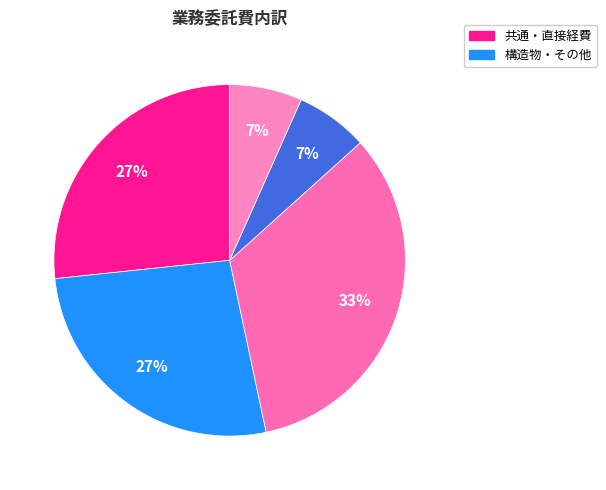

How many slices are in this pie chart?

5